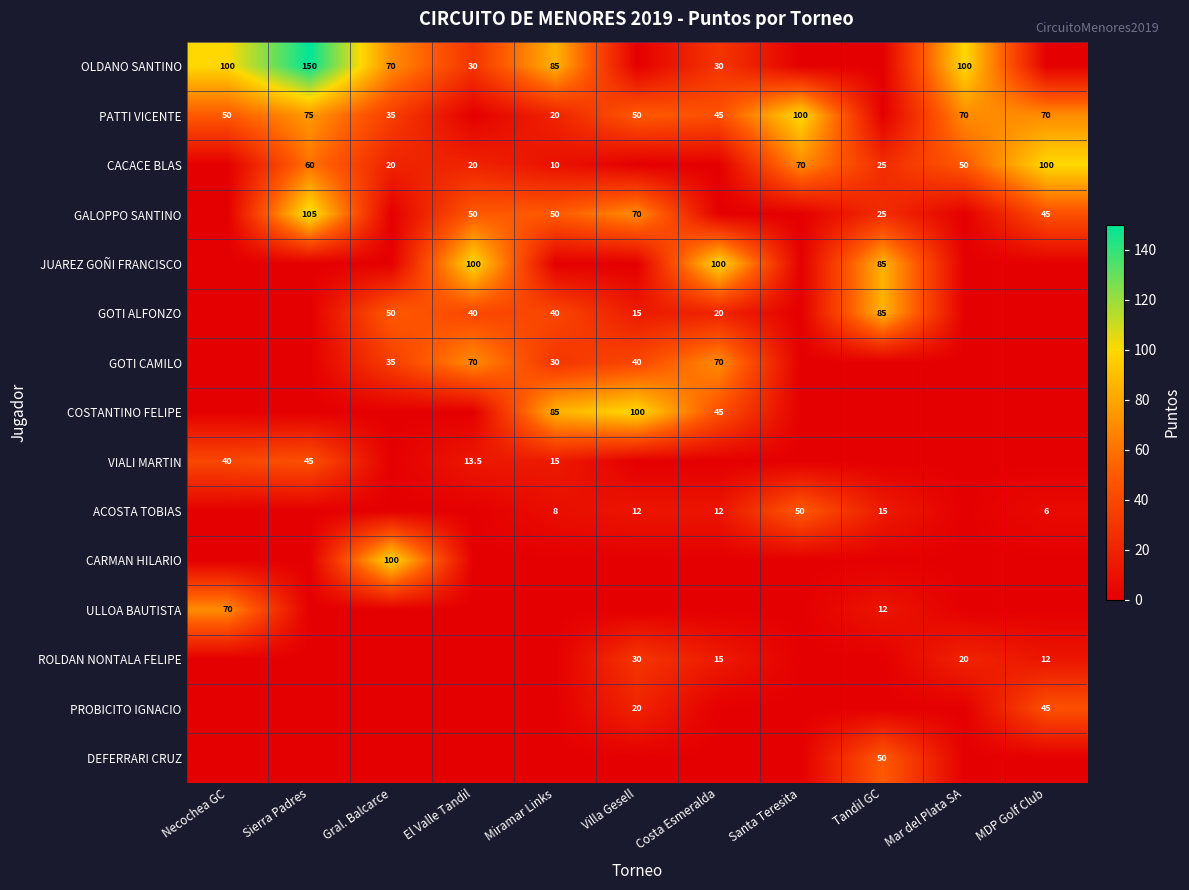

What is the difference between the CACACE BLAS values at Miramar Links and Santa Teresita?

60.0